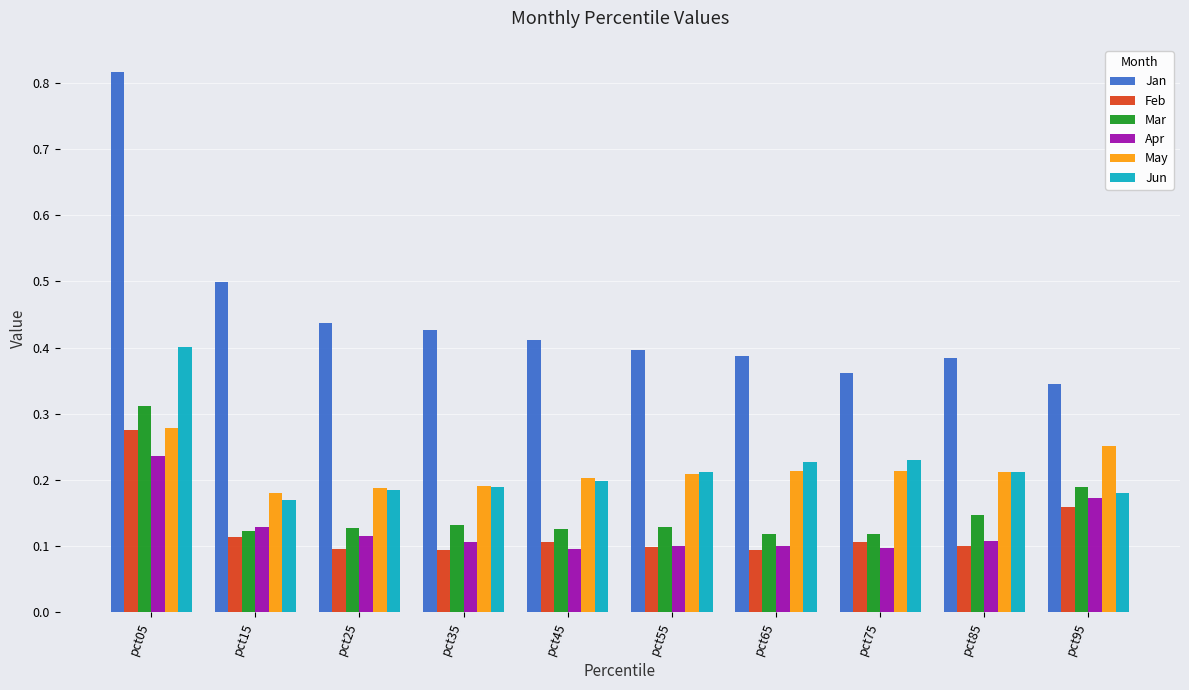

At which label does Jan reach its peak?

pct05